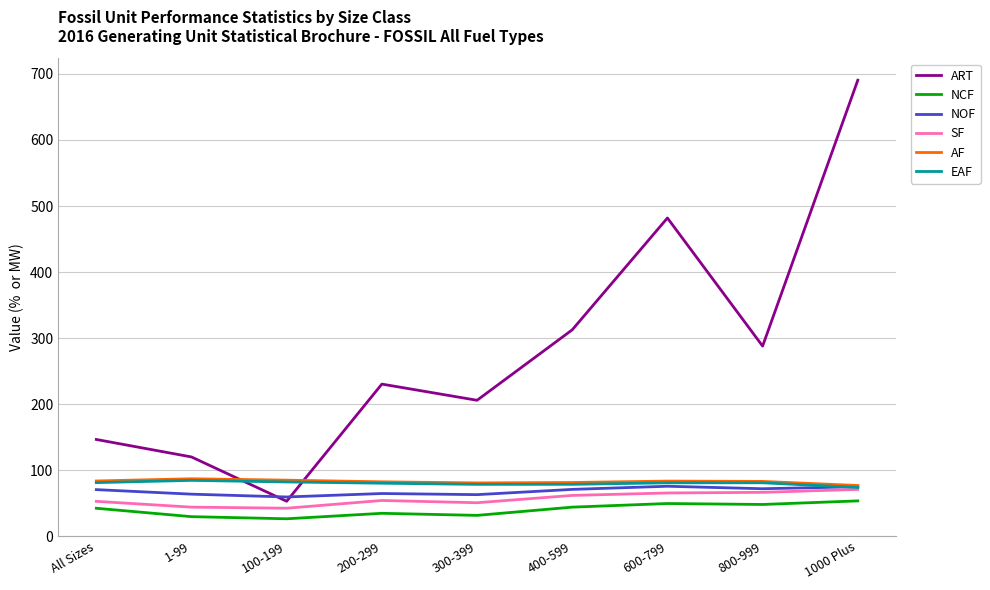

What is the difference between the highest and lowest values at All Sizes?

104.2